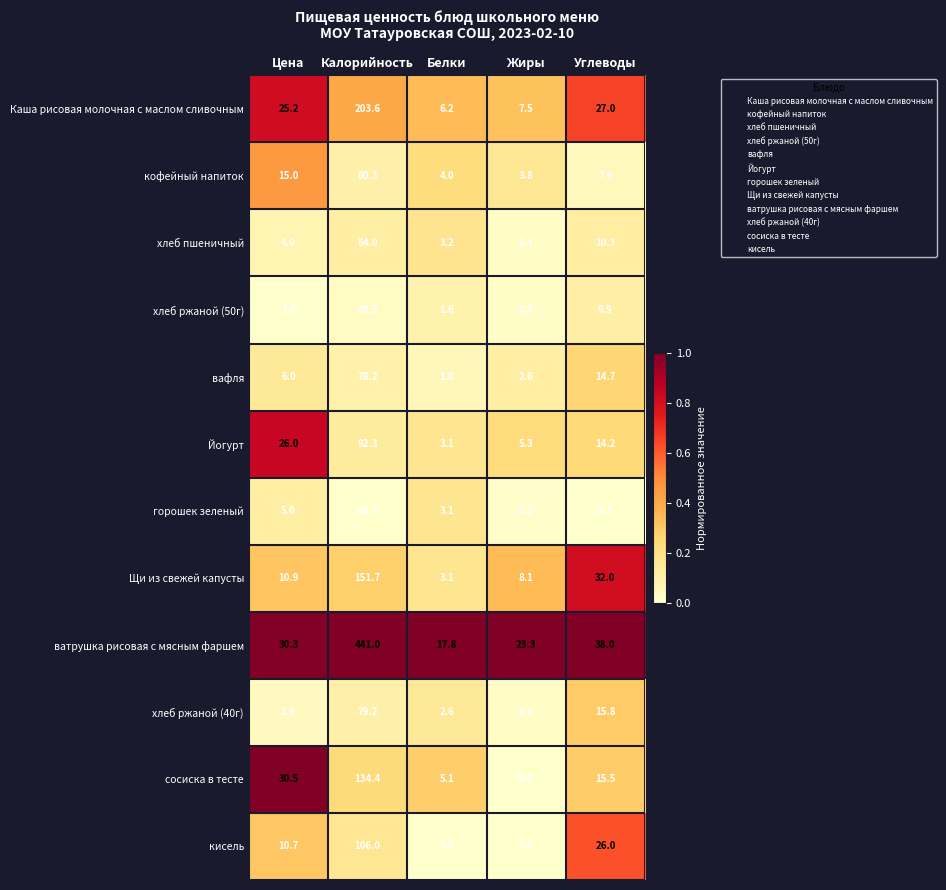

Which series has the largest total across all categories?

ватрушка рисовая с мясным фаршем